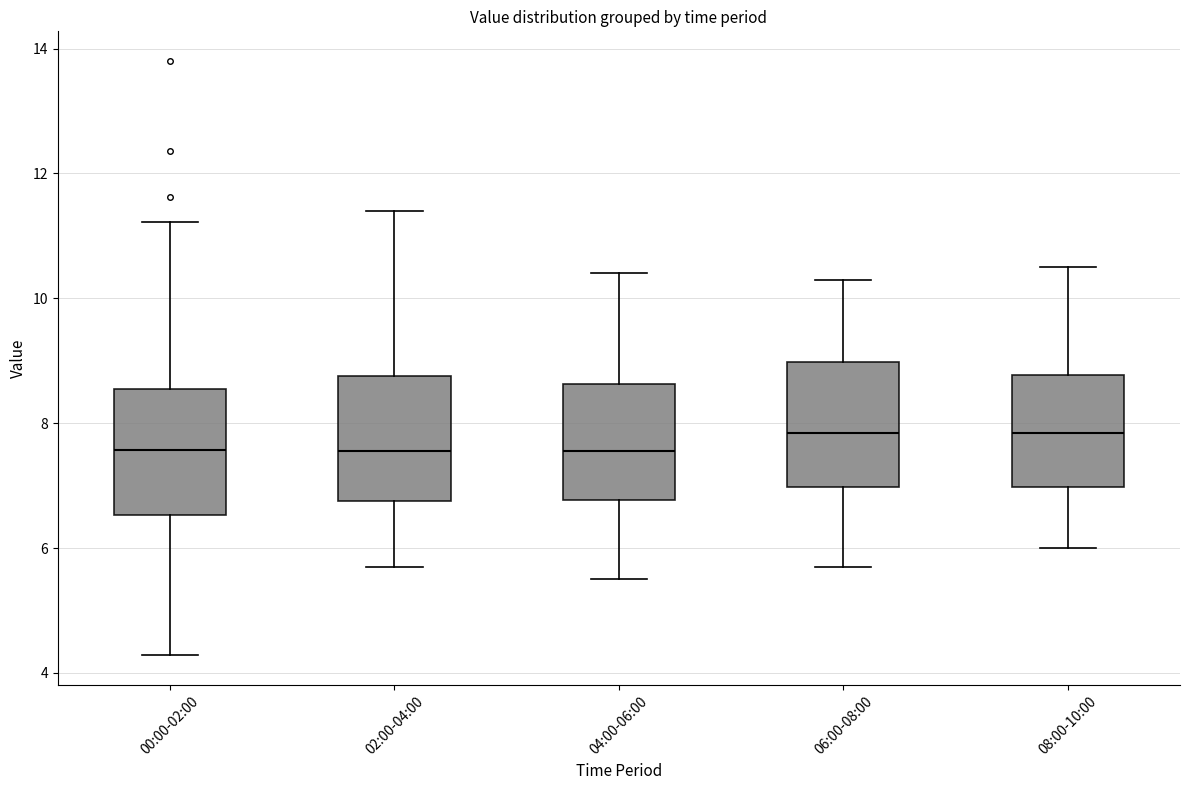

Where is the lower edge of the box for 08:00-10:00 on the y-axis? The values are not printed on the chart, so give them approximately, as read against the axis.

7.0